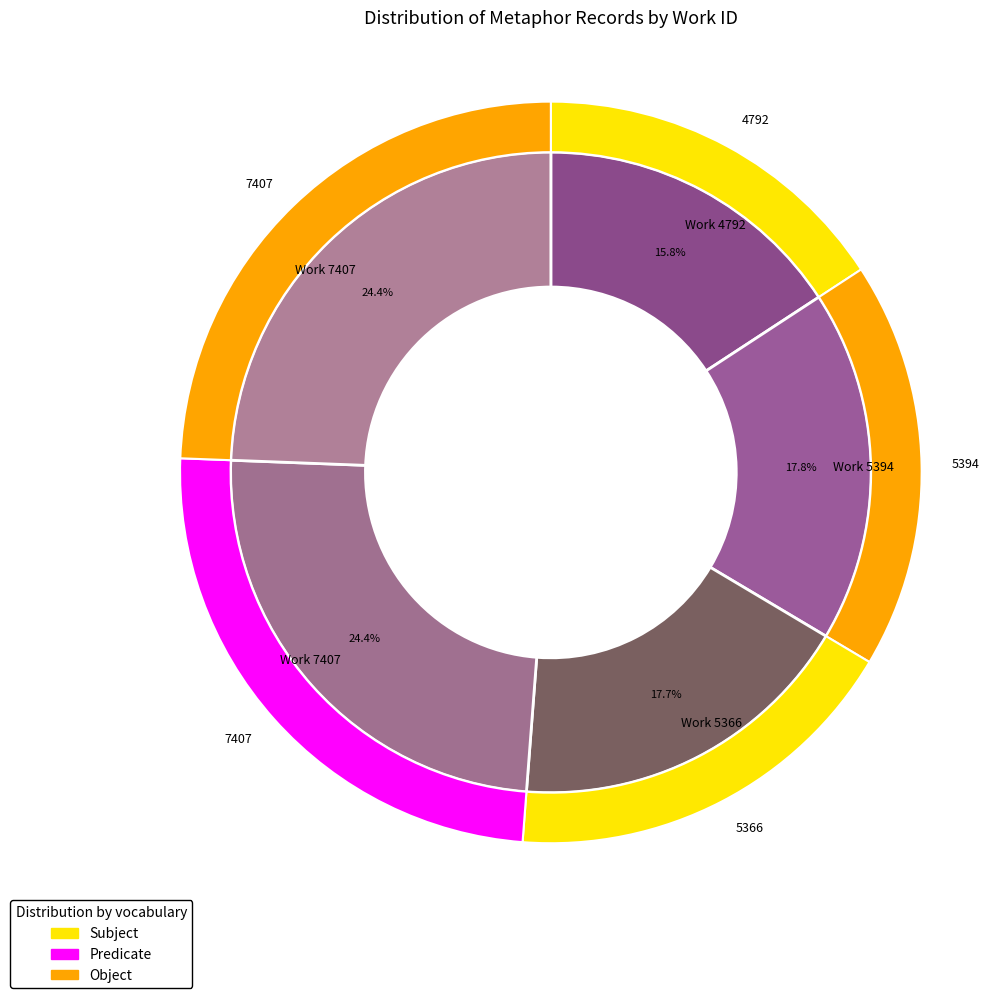

To the nearest percent, what is the difference between the largest and smallest slice percentages?

9%